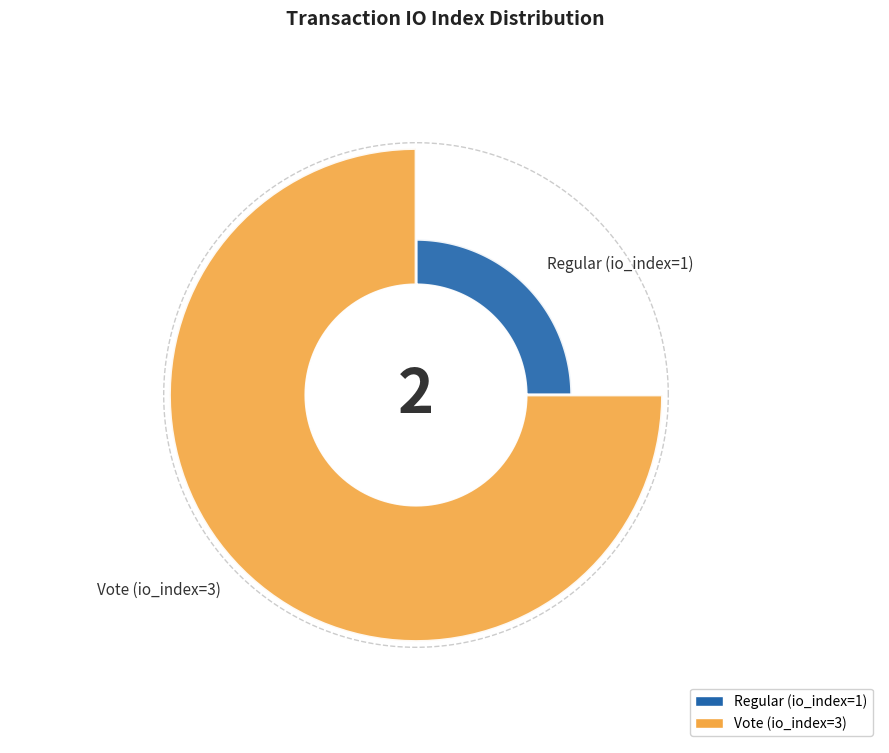

What is the change in value from Regular (io_index=1) to Vote (io_index=3)?

+2